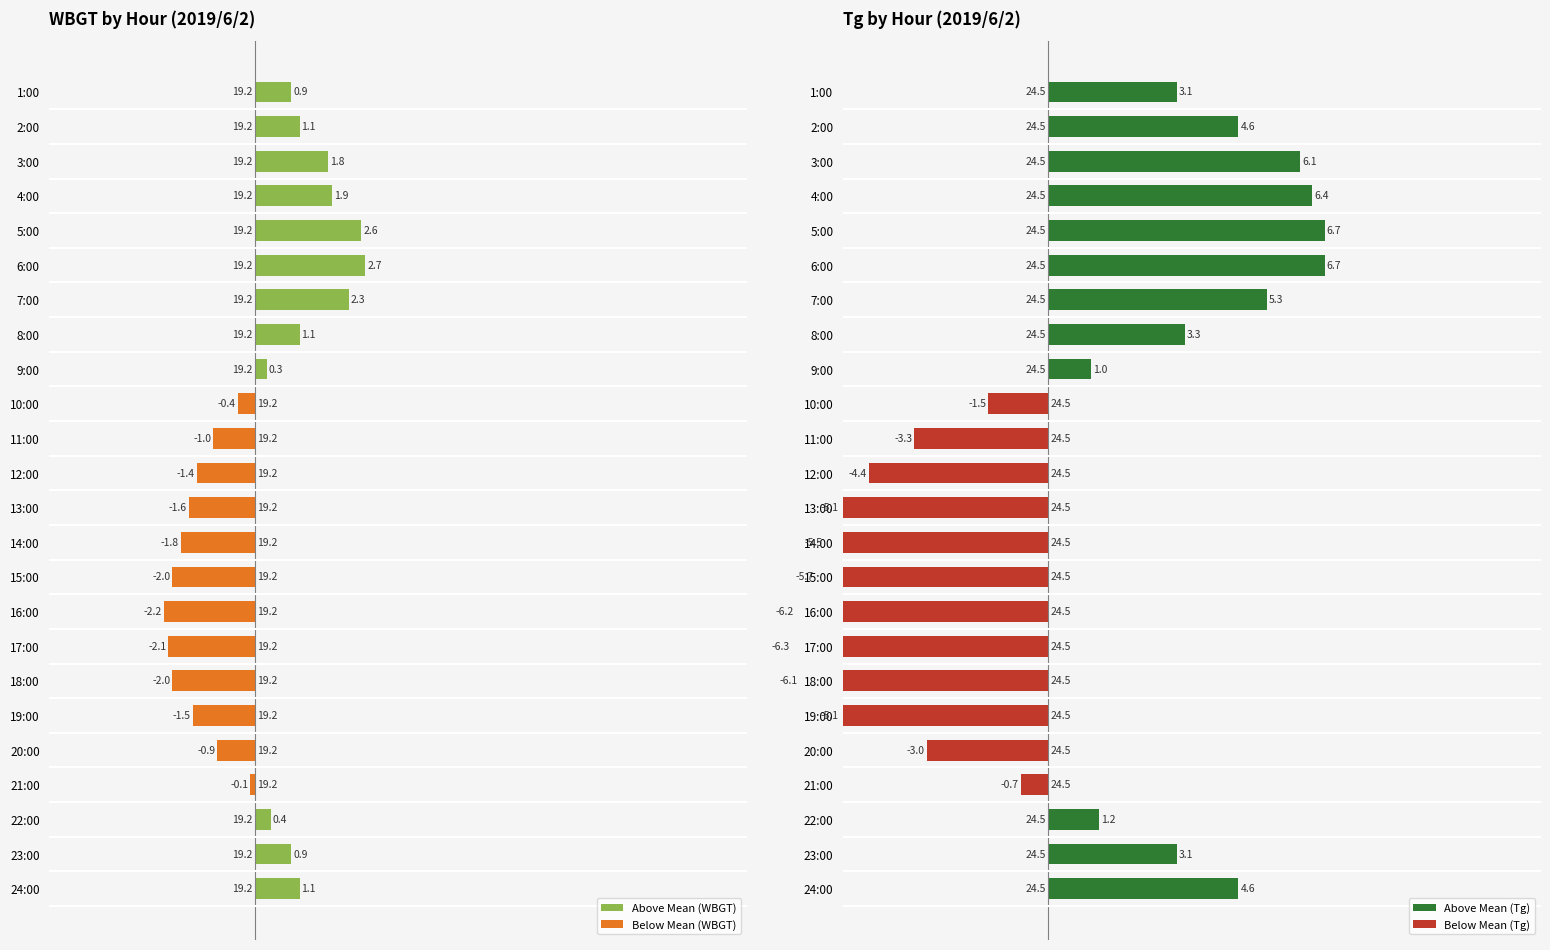

The Tg series shows 11.1 at 23:00. True or false?

False